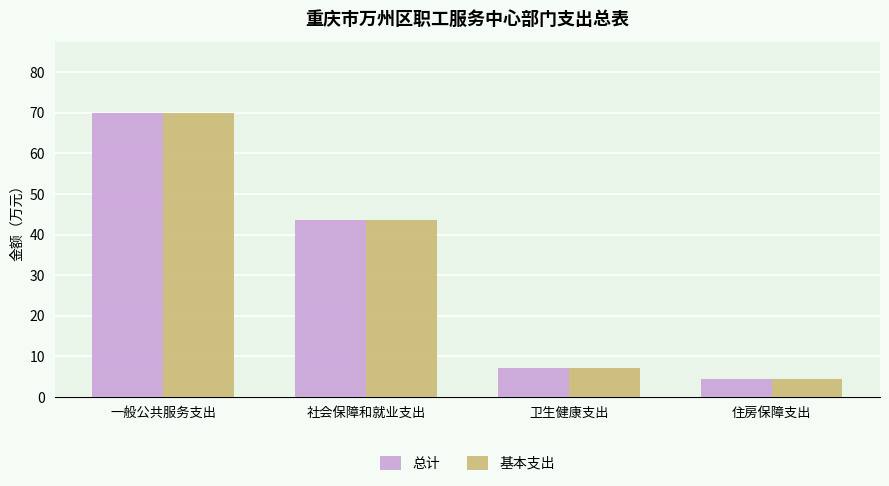

What is the value of the 基本支出 bar at the 2nd from the left?

43.6